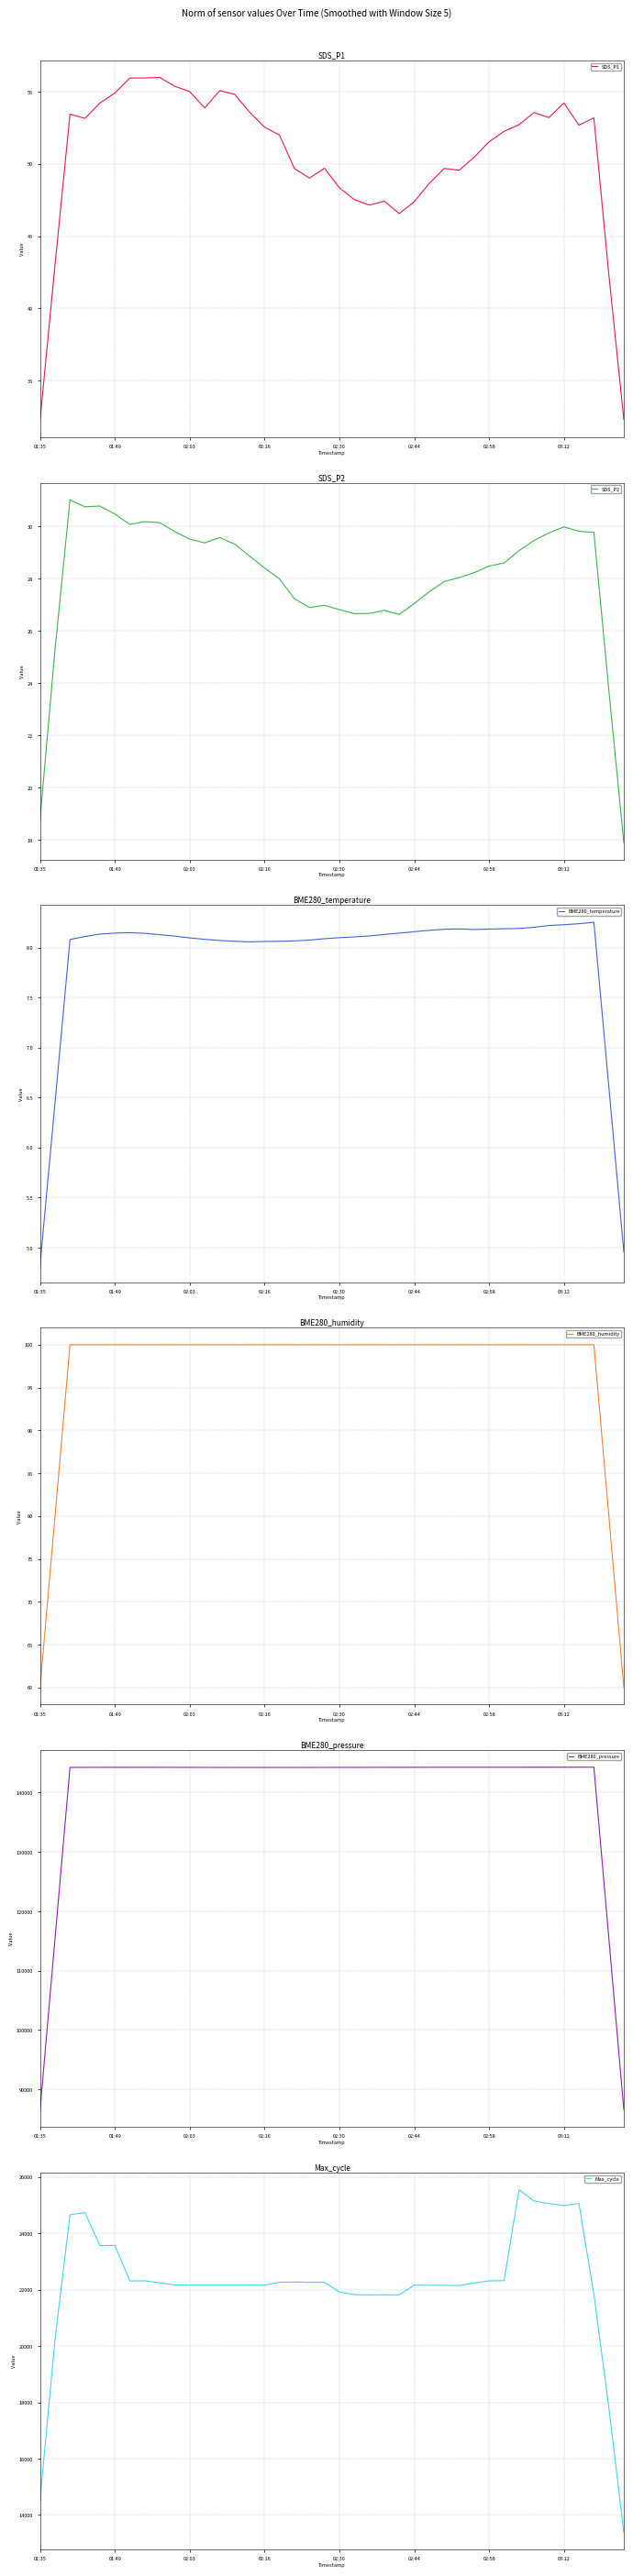

How many data points in SDS_P1 are above 52?

21